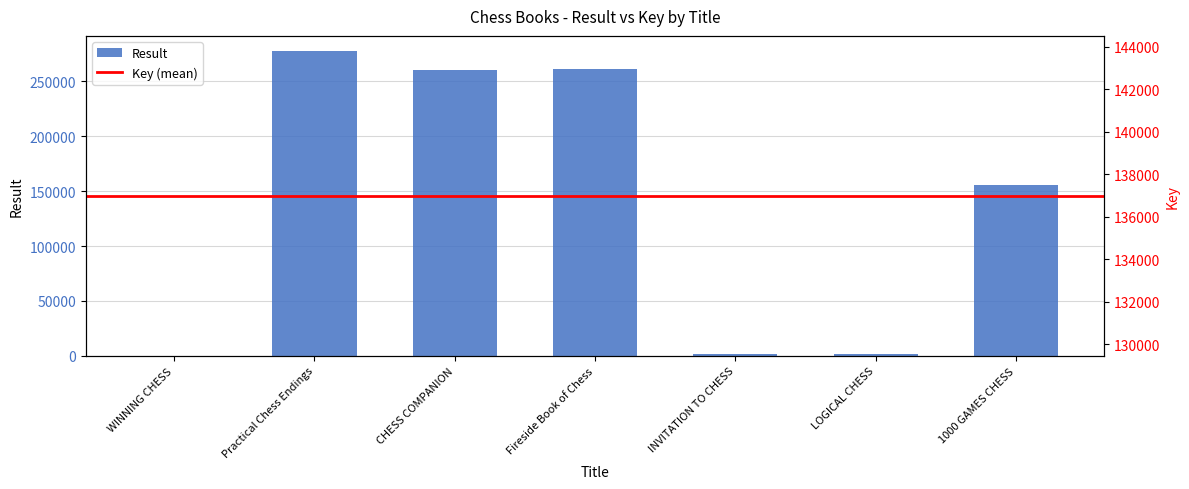

What is the change in value from Fireside Book of Chess to LOGICAL CHESS?

-259709